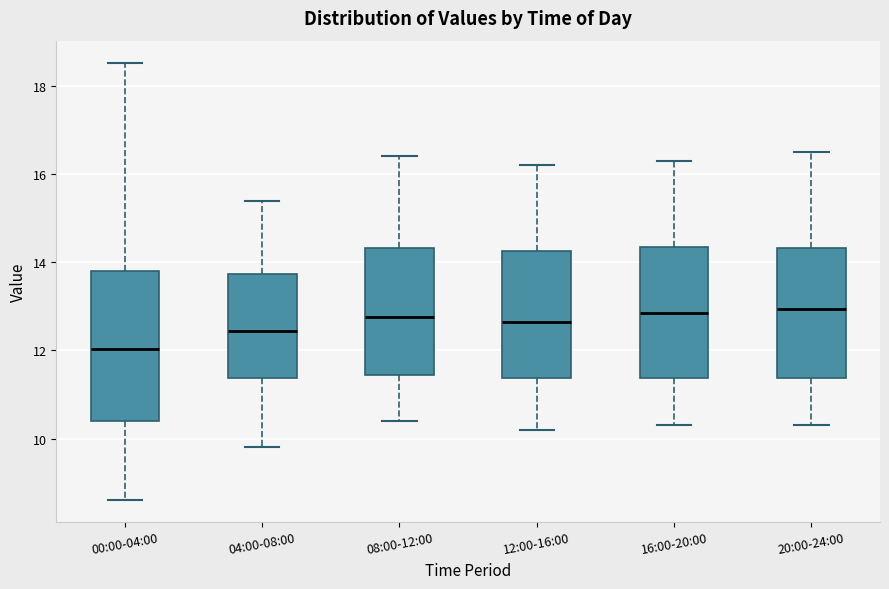

Reading left to right, transcribe this box plot: for each box, give where its median line is, the range the box spans, and where its two whiskers end, as read against the y-axis. The values are not printed on the chart, so give them approximately, as read against the axis.

00:00-04:00: median 12.0, box 10.4 to 13.8, whiskers 8.6 to 18.6
04:00-08:00: median 12.4, box 11.4 to 13.8, whiskers 9.8 to 15.4
08:00-12:00: median 12.8, box 11.4 to 14.4, whiskers 10.4 to 16.4
12:00-16:00: median 12.6, box 11.4 to 14.2, whiskers 10.2 to 16.2
16:00-20:00: median 12.8, box 11.4 to 14.4, whiskers 10.4 to 16.4
20:00-24:00: median 13.0, box 11.4 to 14.4, whiskers 10.4 to 16.6